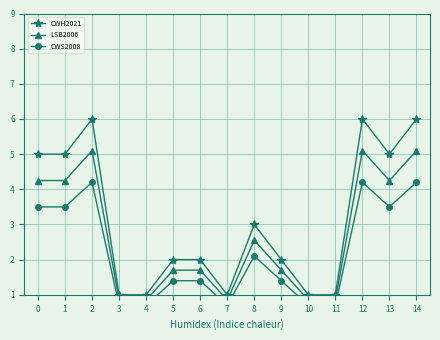

What is the difference between the maximum and minimum values in the CWS2008 series?

3.5